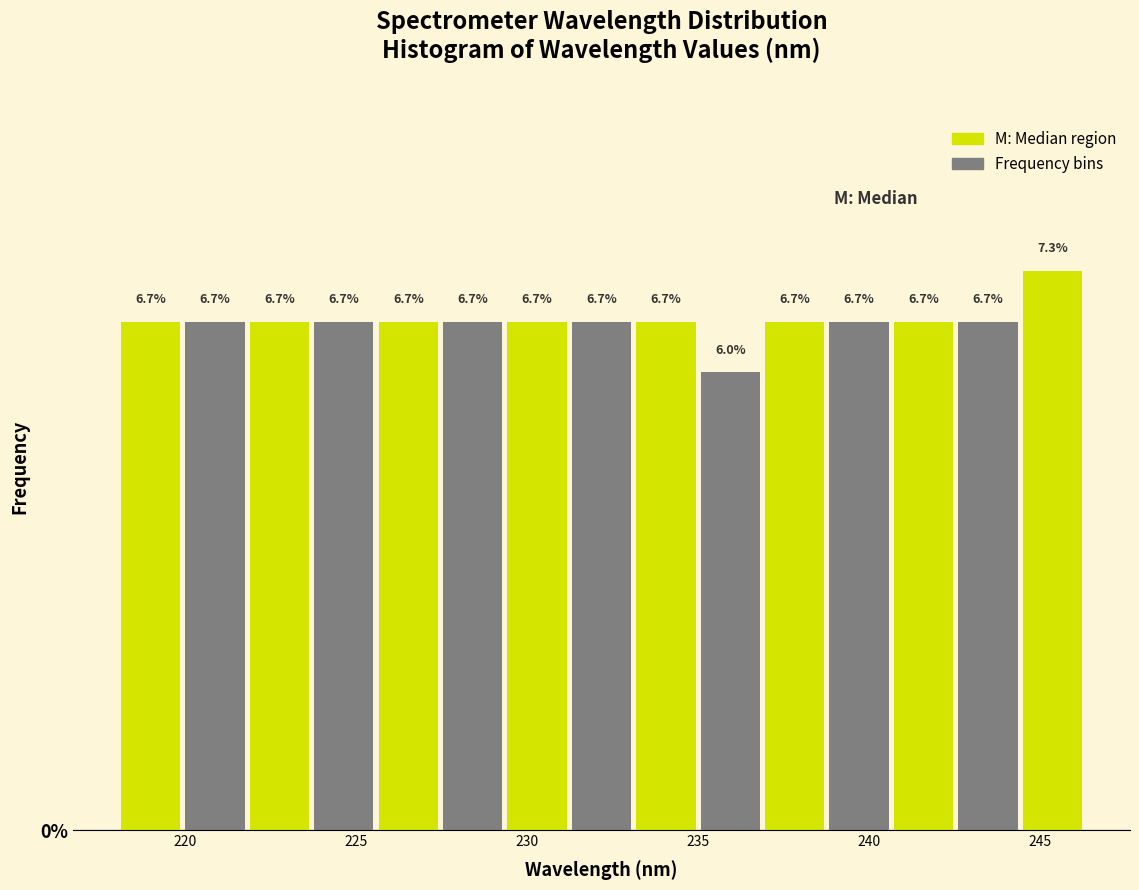

Read against the x-axis, roughly where is the centre of the tallest bar?

245.5